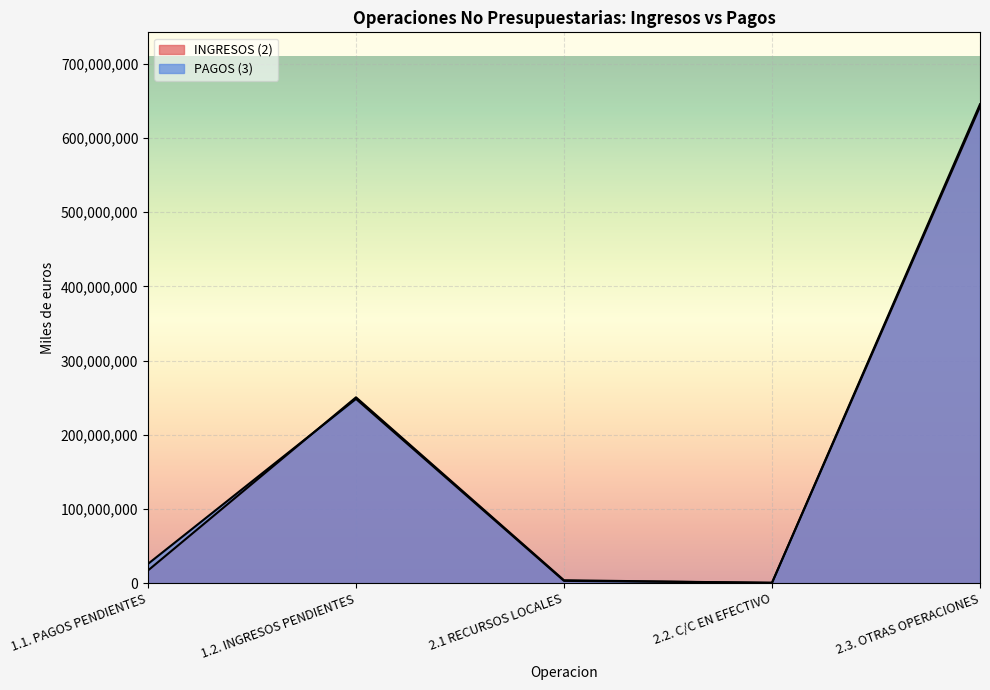

What is the difference between the second highest and minimum values in the INGRESOS (2) series?

250139429